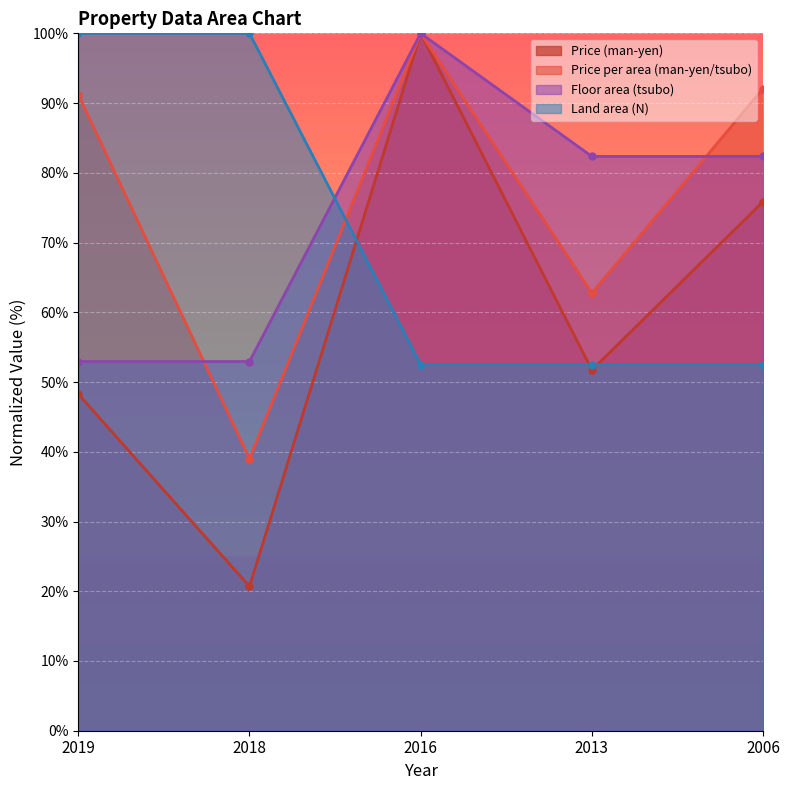

What is the difference between the maximum and minimum values in the Price (man-yen) series?

79.3